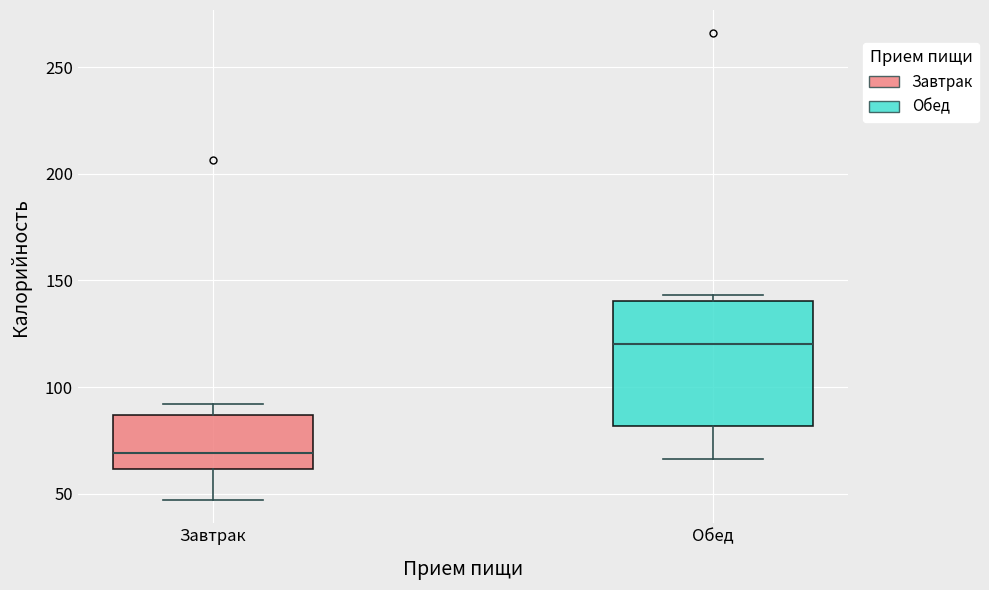

Reading left to right, read every box against the y-axis: the position of its median line, the range the box covers, and the ends of its whiskers. The values are not printed on the chart, so give them approximately, as read against the axis.

Завтрак: median 70, box 60 to 85, whiskers 45 to 90
Обед: median 120, box 80 to 140, whiskers 65 to 145